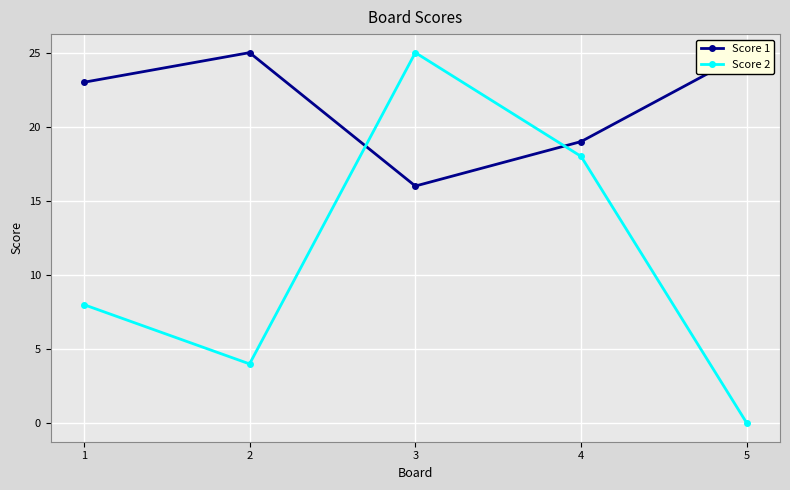

The value of Score 2 at 3 is 25. True or false?

True